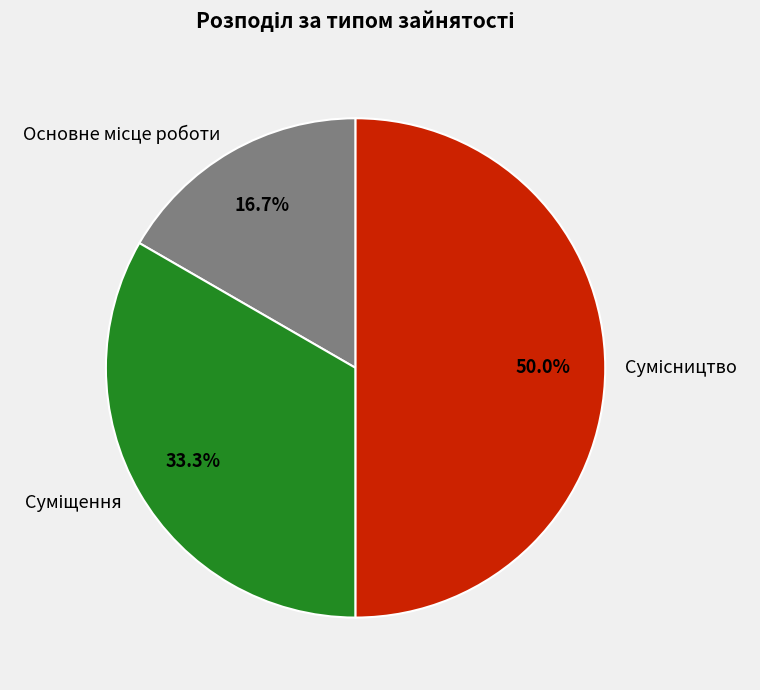

The Суміщення slice represents 33% of the pie. True or false?

True